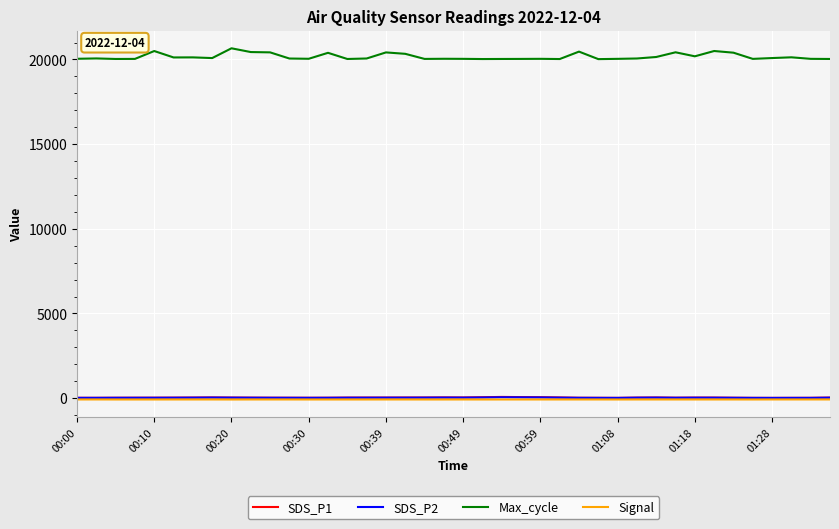

Which series has the largest range (max minus min)?

Max_cycle